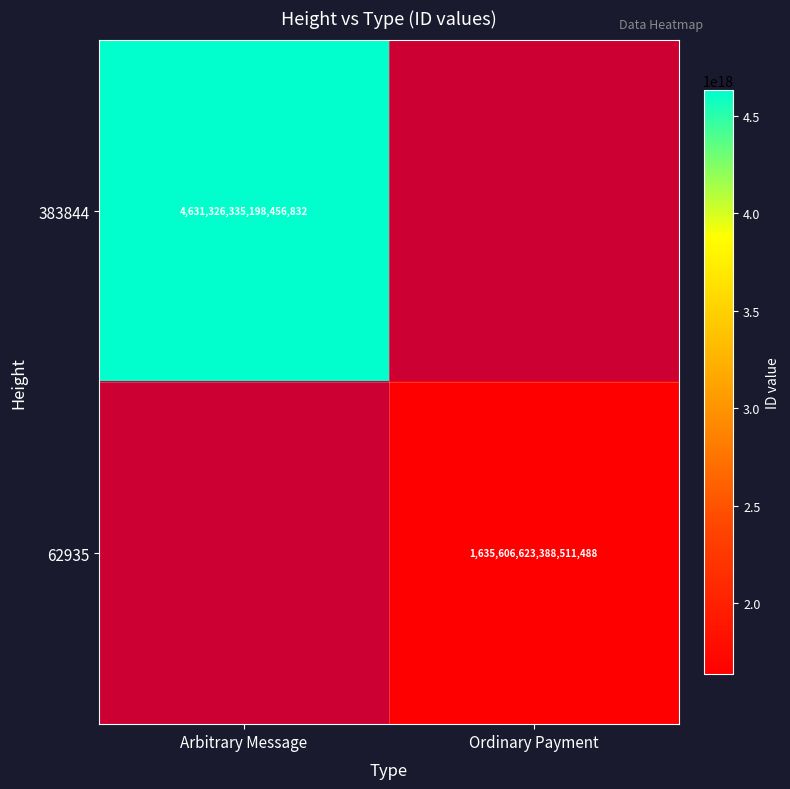

Is the value of 62935 at Ordinary Payment greater than the value of 383844 at Arbitrary Message?

No